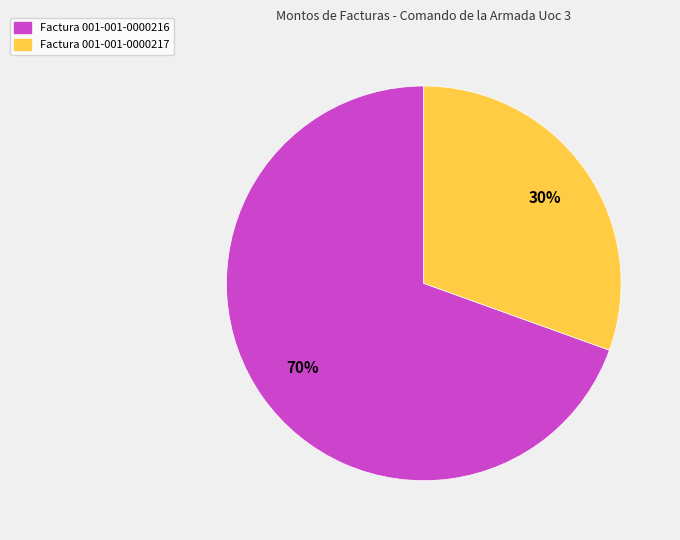

How many slices are in this pie chart?

2